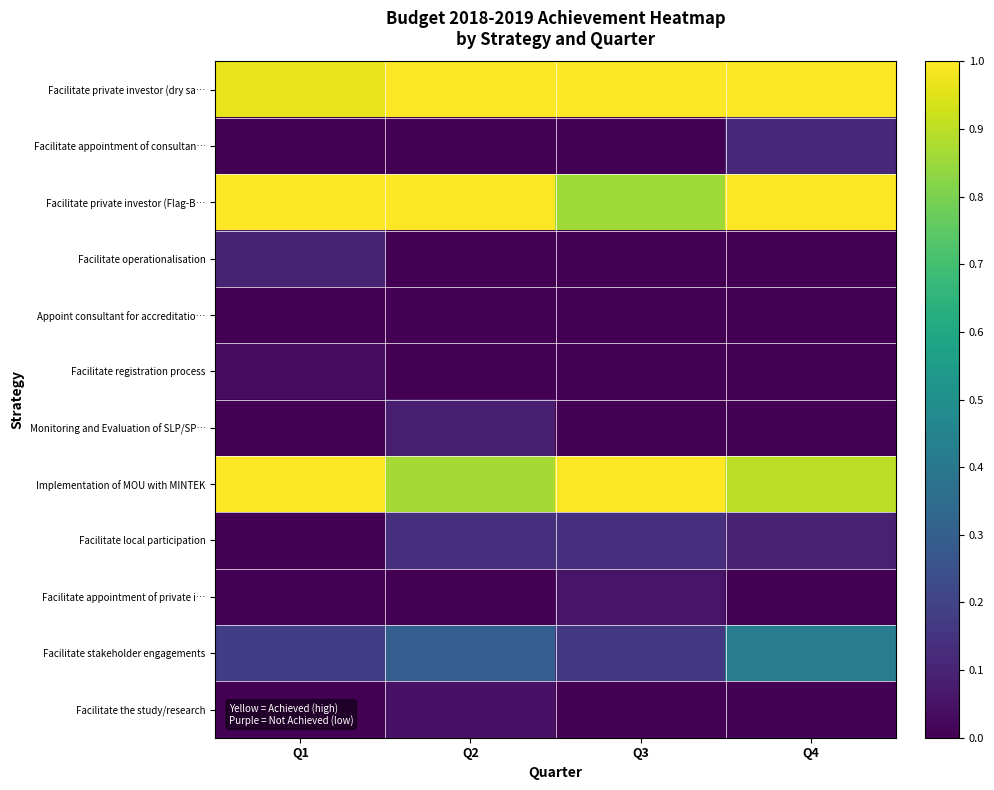

Reading left to right, what are all the values shown in this chart?

Facilitate private investor (dry sa…: Q1=1.0	Q2=1.0	Q3=1.0	Q4=1.0
Facilitate appointment of consultan…: Q1=0.0	Q2=0.0	Q3=0.0	Q4=0.1
Facilitate private investor (Flag-B…: Q1=1.0	Q2=1.0	Q3=0.9	Q4=1.0
Facilitate operationalisation: Q1=0.1	Q2=0.0	Q3=0.0	Q4=0.0
Appoint consultant for accreditatio…: Q1=0.0	Q2=0.0	Q3=0.0	Q4=0.0
Facilitate registration process: Q1=0.0	Q2=0.0	Q3=0.0	Q4=0.0
Monitoring and Evaluation of SLP/SP…: Q1=0.0	Q2=0.1	Q3=0.0	Q4=0.0
Implementation of MOU with MINTEK: Q1=1.0	Q2=0.9	Q3=1.0	Q4=0.9
Facilitate local participation: Q1=0.0	Q2=0.1	Q3=0.1	Q4=0.1
Facilitate appointment of private i…: Q1=0.0	Q2=0.0	Q3=0.1	Q4=0.0
Facilitate stakeholder engagements: Q1=0.2	Q2=0.3	Q3=0.2	Q4=0.4
Facilitate the study/research: Q1=0.0	Q2=0.0	Q3=0.0	Q4=0.0